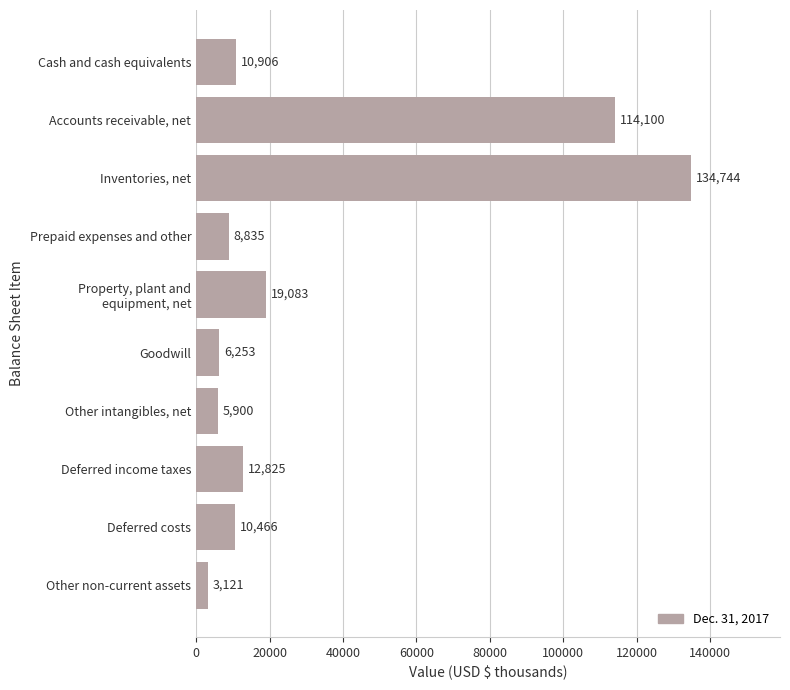

Count the number of data series in this chart.

1